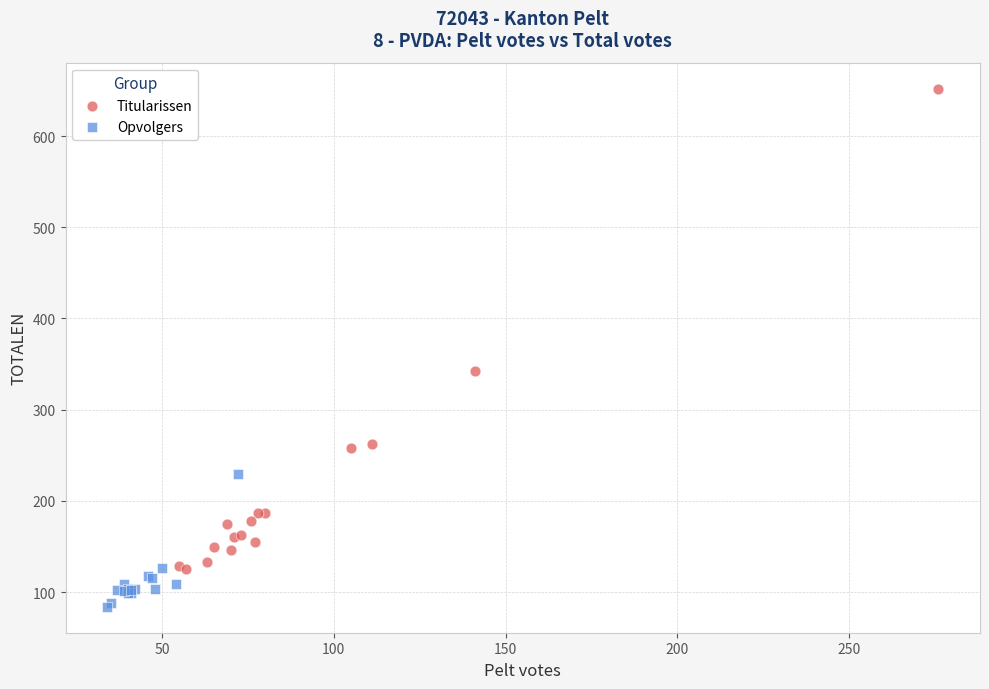

Which series has the largest Y range (max minus min)?

Titularissen